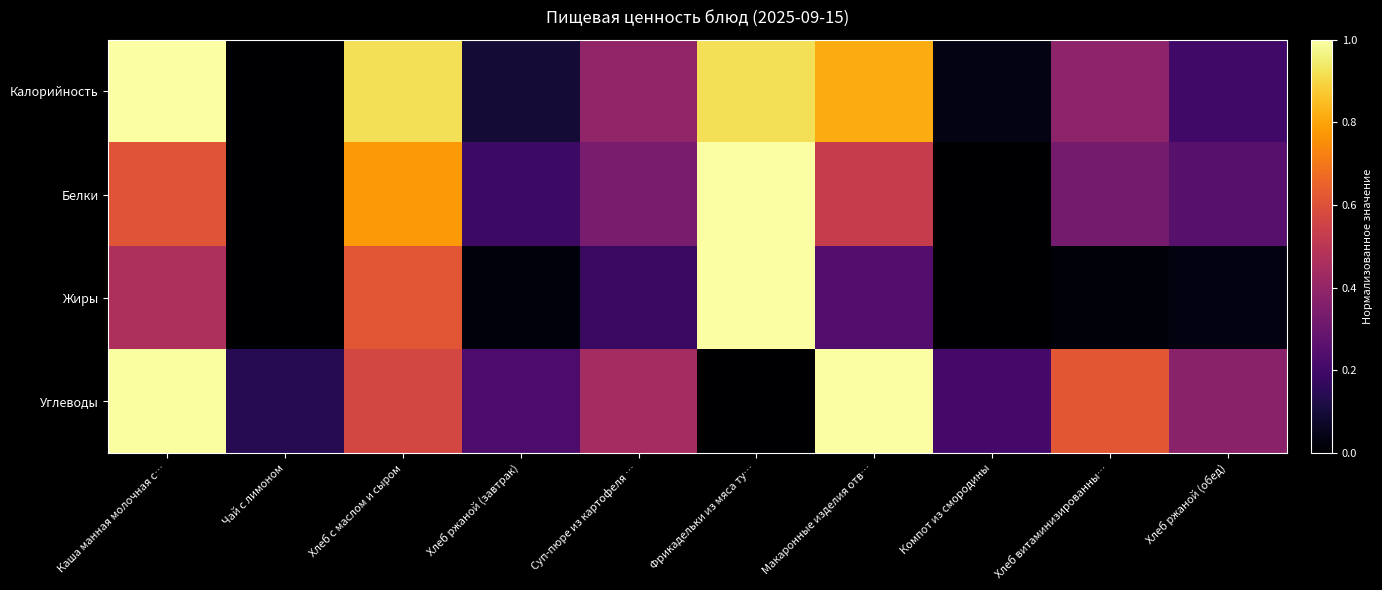

What is the spread (max minus min) of values at Хлеб ржаной (обед)?

0.4